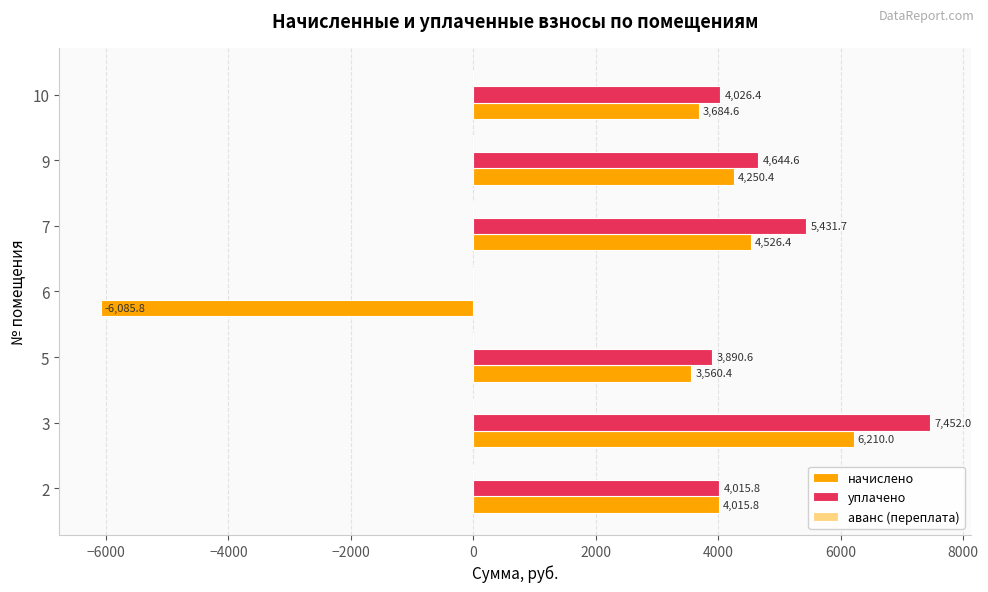

At which category is the sum across all series the highest?

3